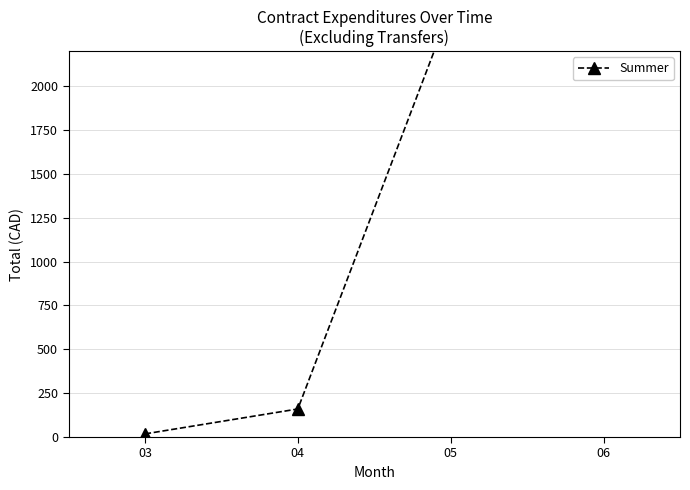

Which category has the highest value across all series?

06